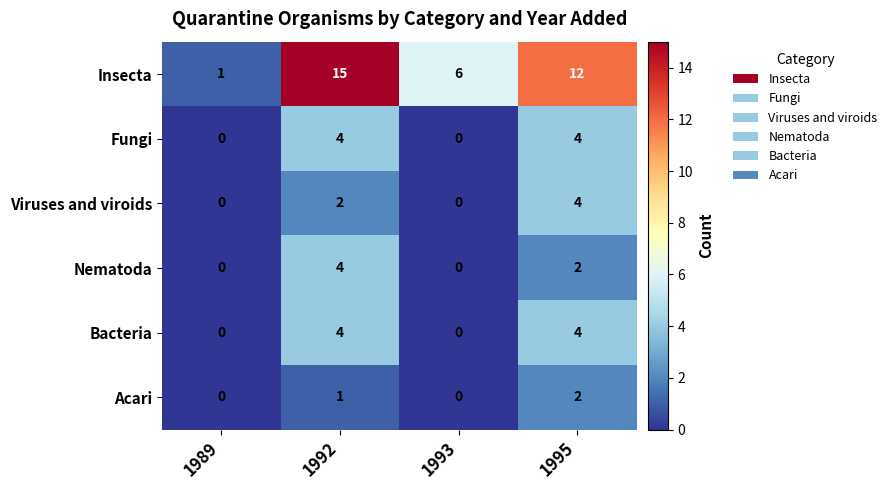

The value of Nematoda at 1989 is 0. True or false?

True